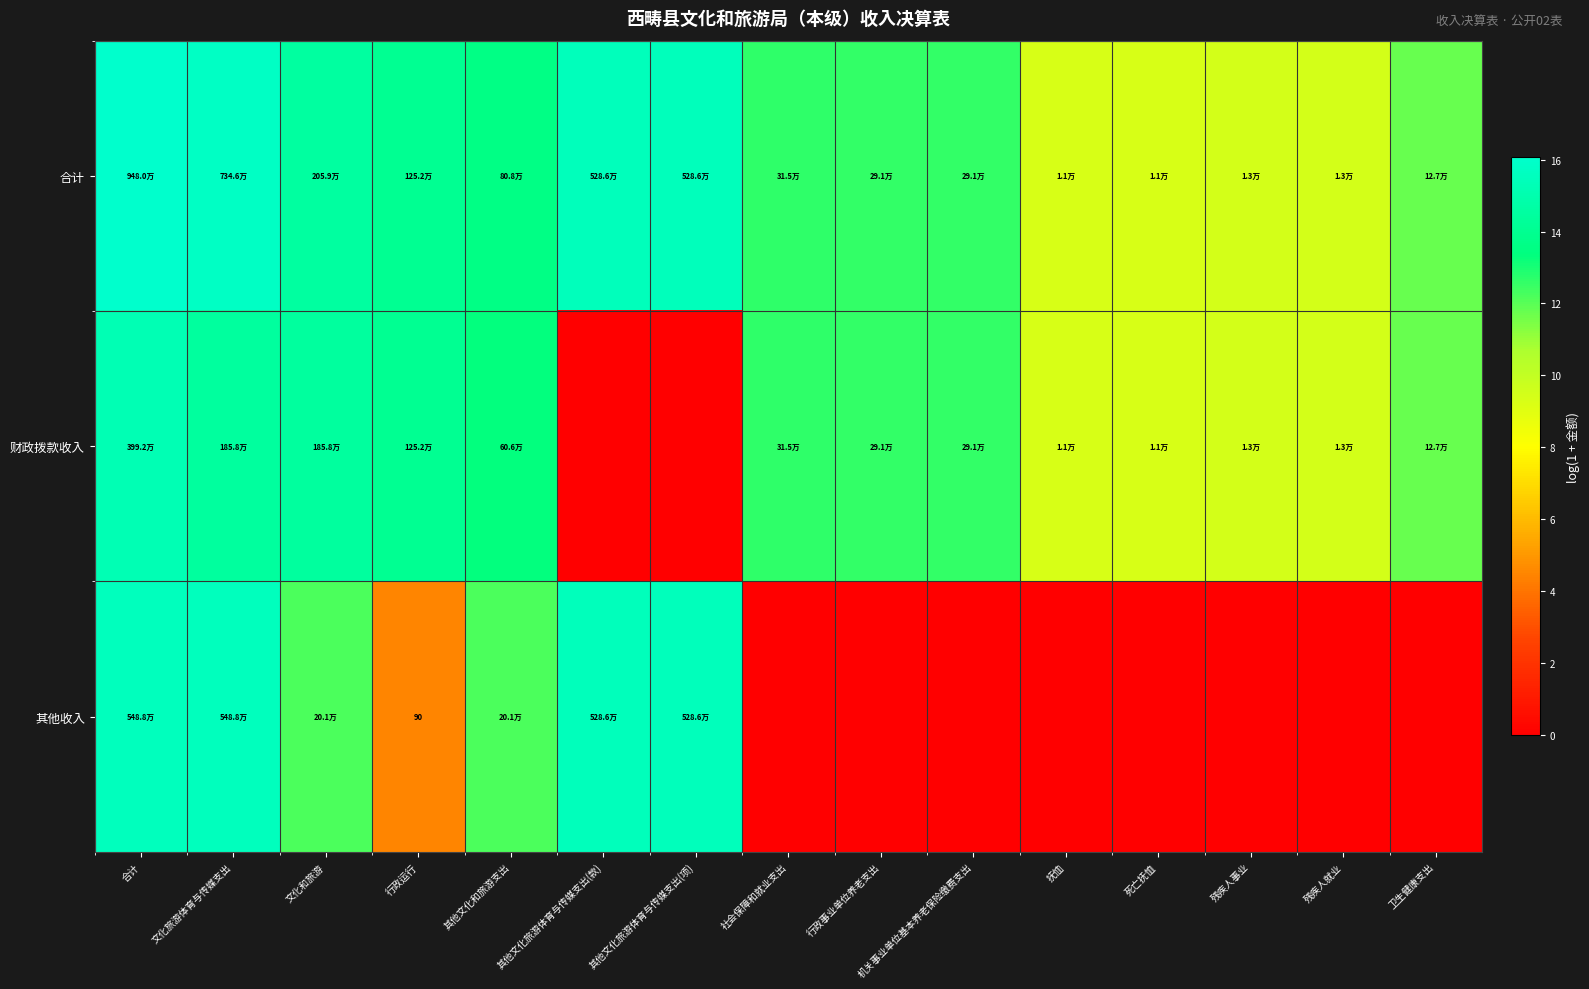

Is it true that 其他收入 equals 12.2 at 其他文化和旅游支出?

True